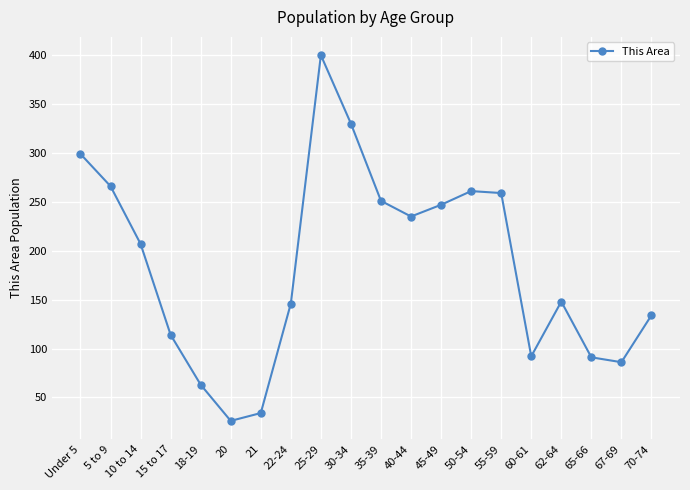

Where does the data first go above 207?

Under 5